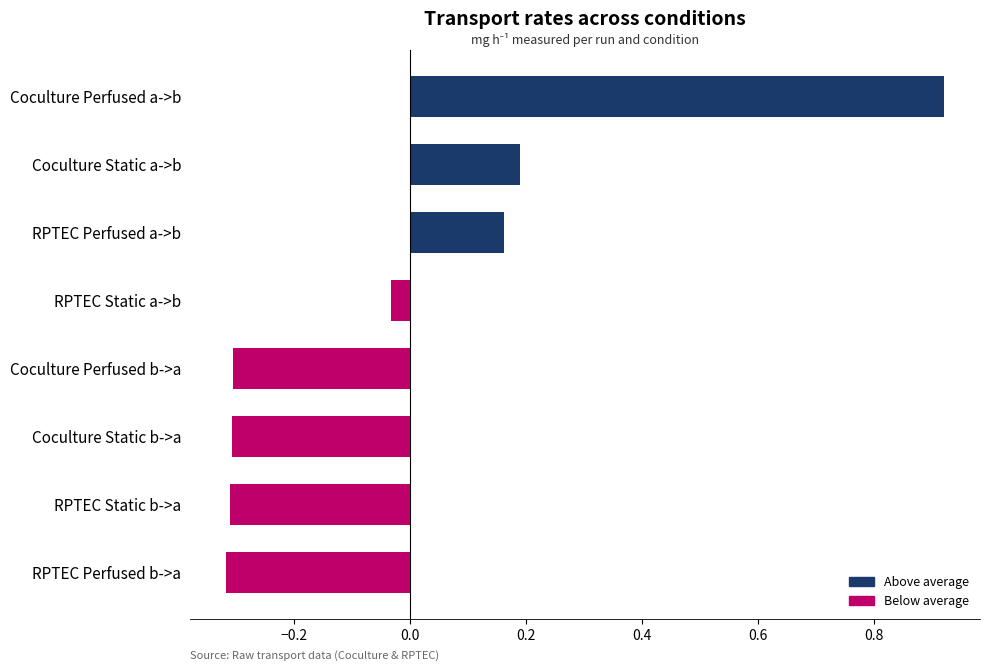

What is the difference between the maximum and minimum values?

1.2